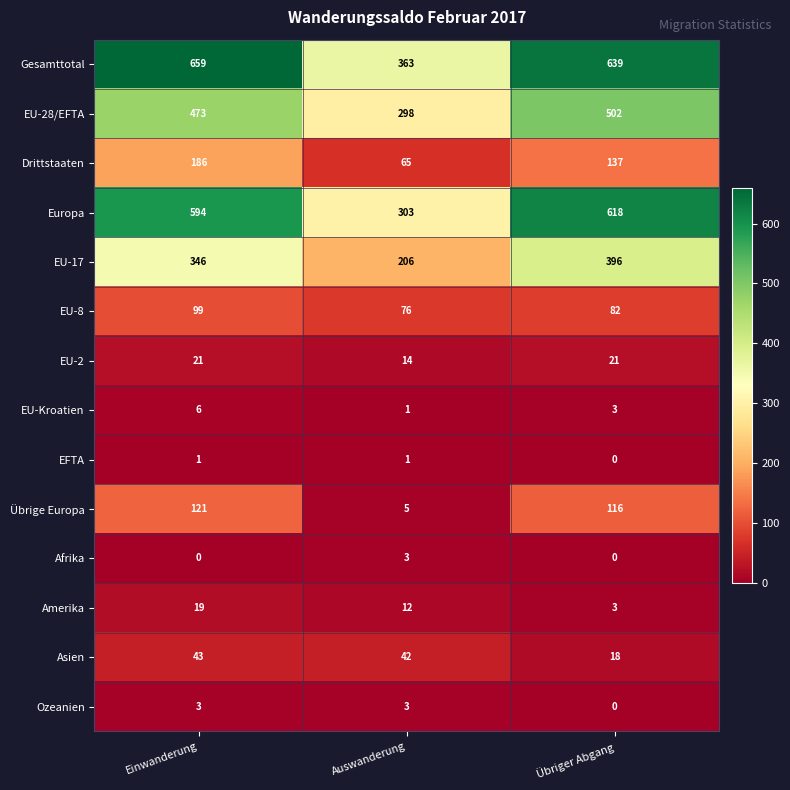

Between Einwanderung and Auswanderung, which series saw the biggest shift?

Gesamttotal